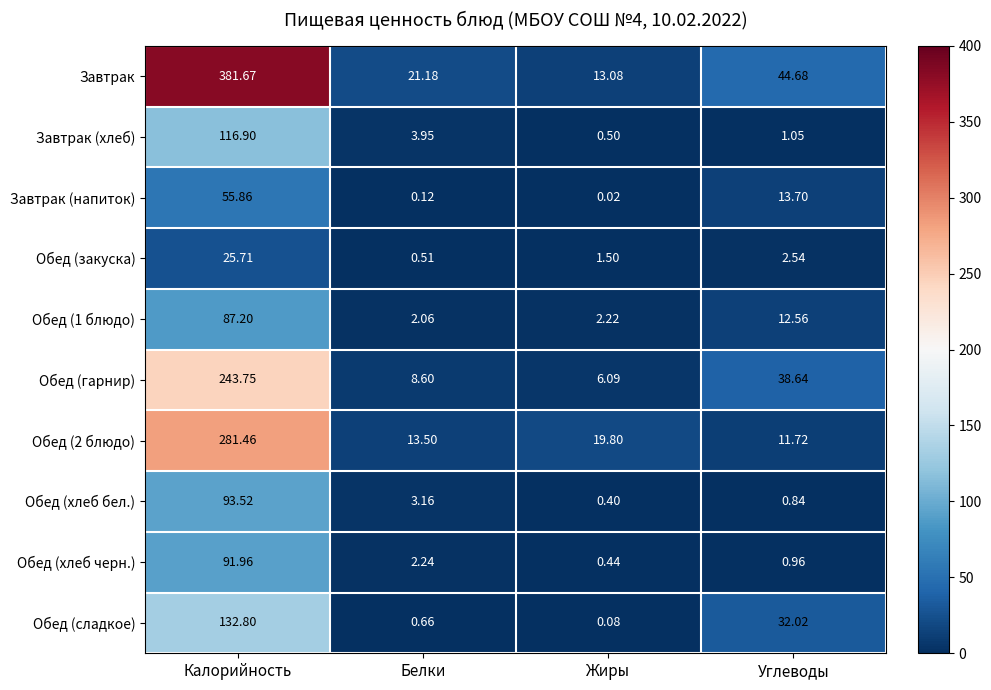

Count the number of data series in this chart.

10